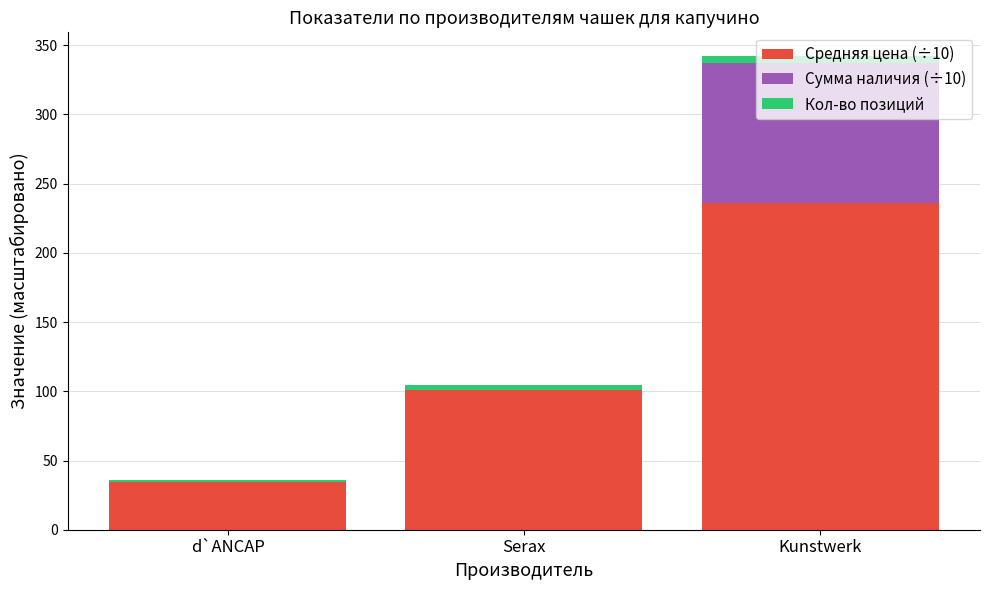

Where is Средняя цена (÷10) nearest to the value 135?

Serax